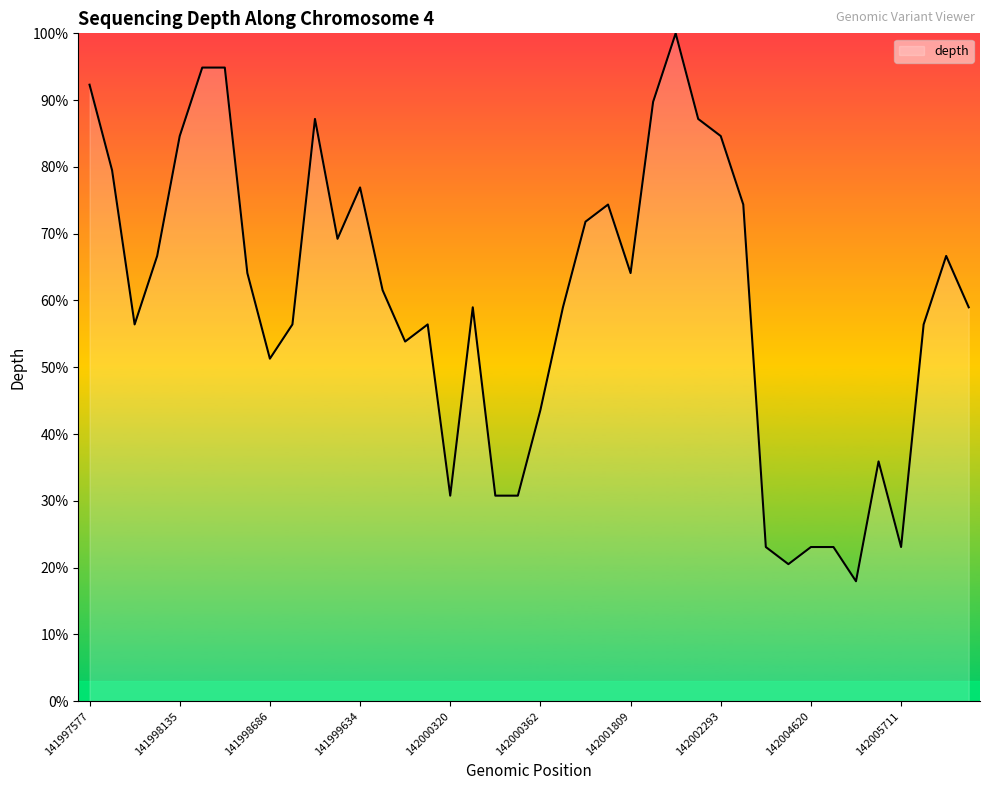

What is the greatest value displayed?

100.0